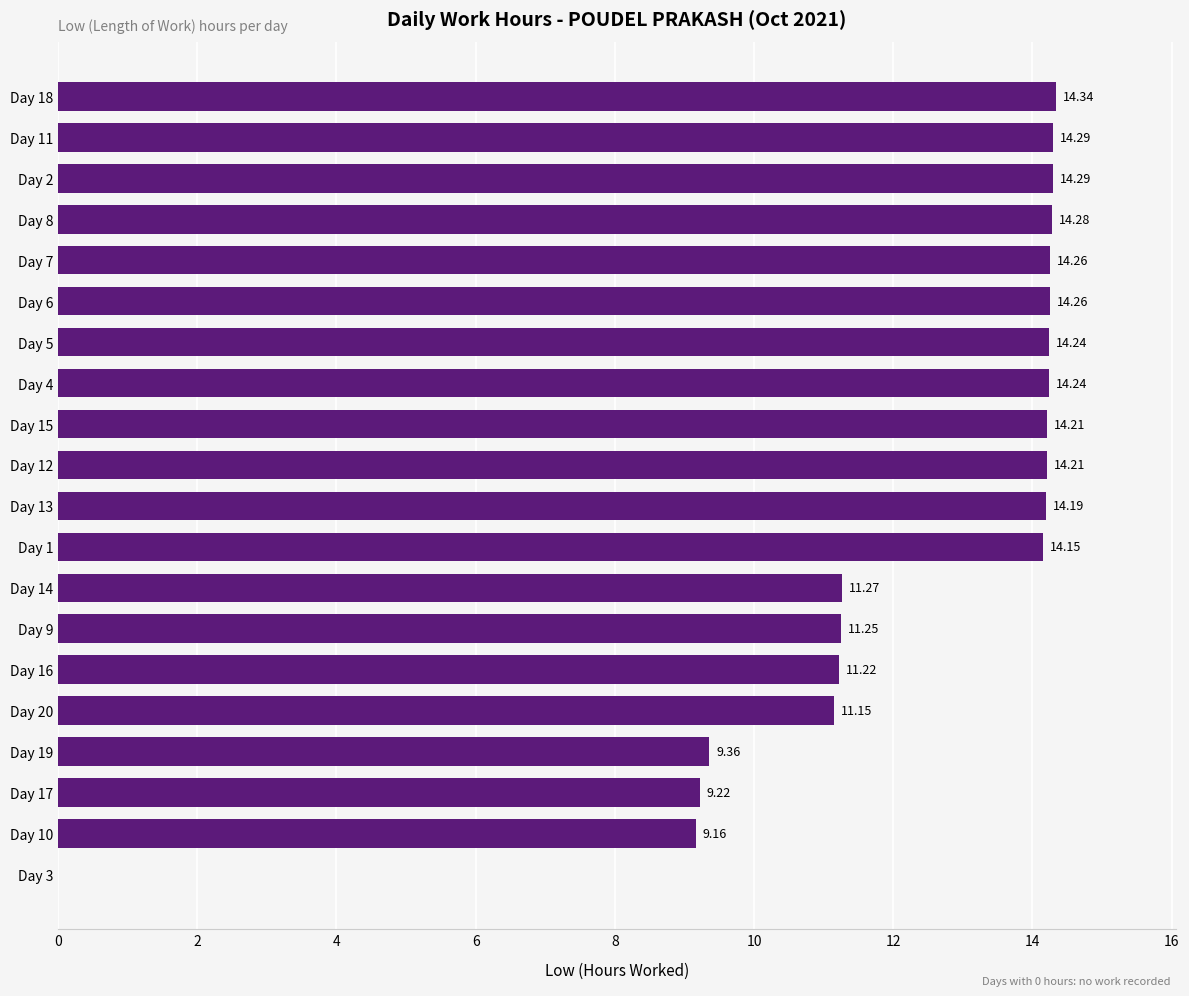

What is the change in value from Day 14 to Day 11?

+3.0